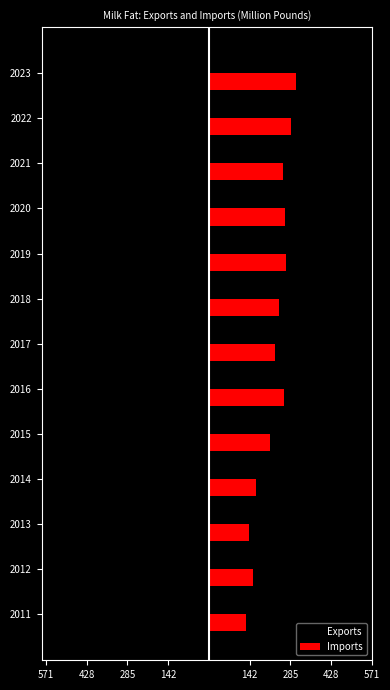

What are all the series names shown in the legend?

Exports, Imports